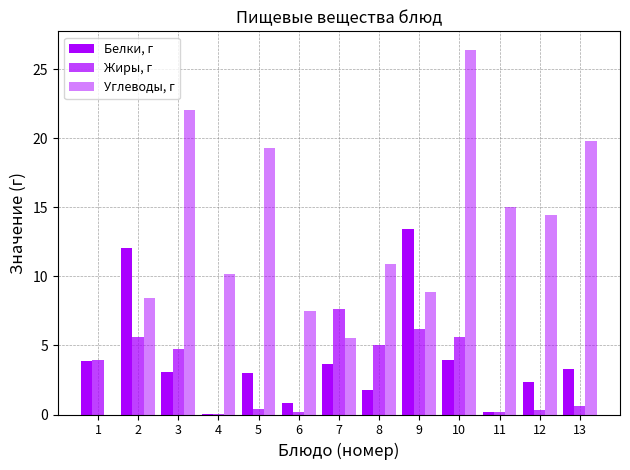

Is it true that Углеводы, г equals 9.6 at 10?

False